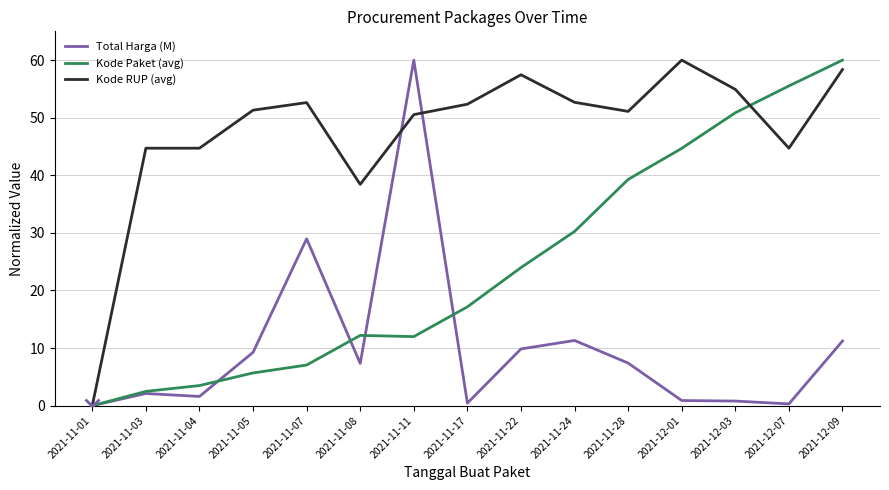

Is it true that Kode RUP (avg) equals 12.6 at 2021-11-07?

False